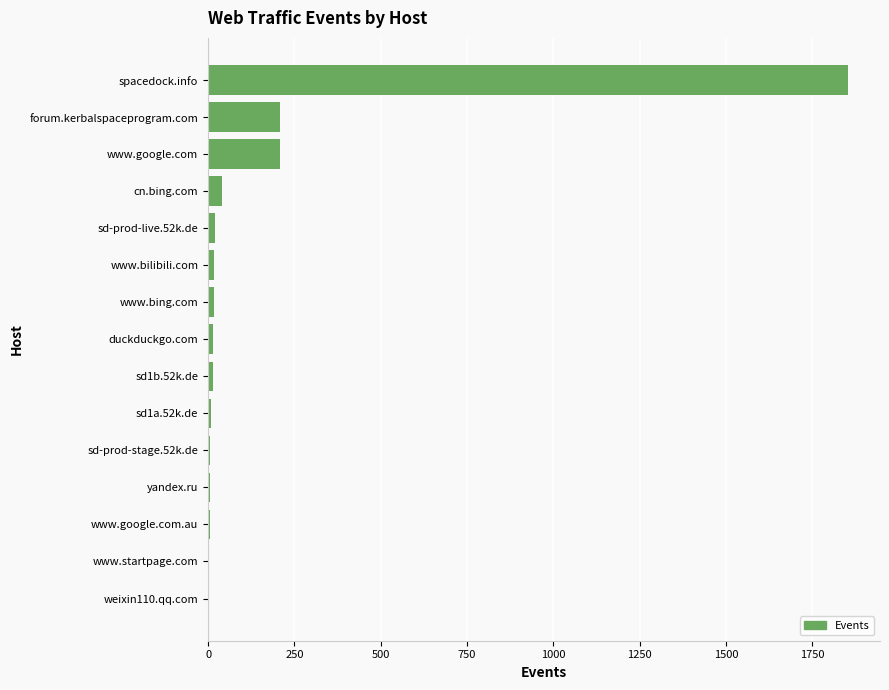

True or false: the data shows 13 at sd1b.52k.de.

True